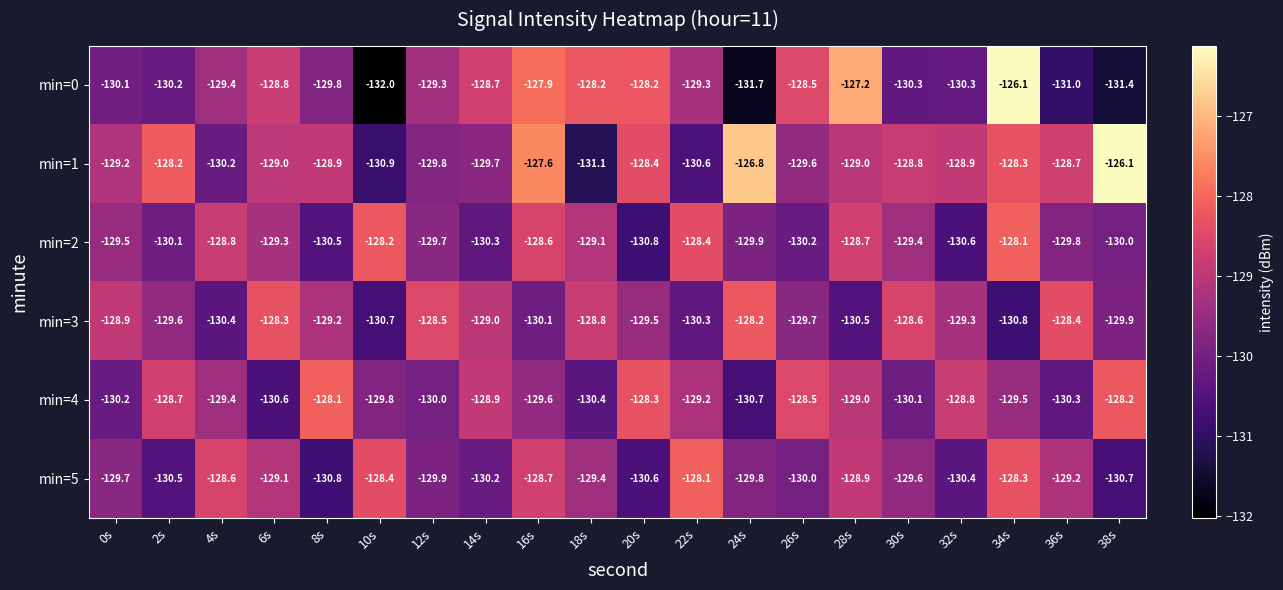

At 12s, list the series in order from smallest to largest.

min=4, min=5, min=1, min=2, min=0, min=3